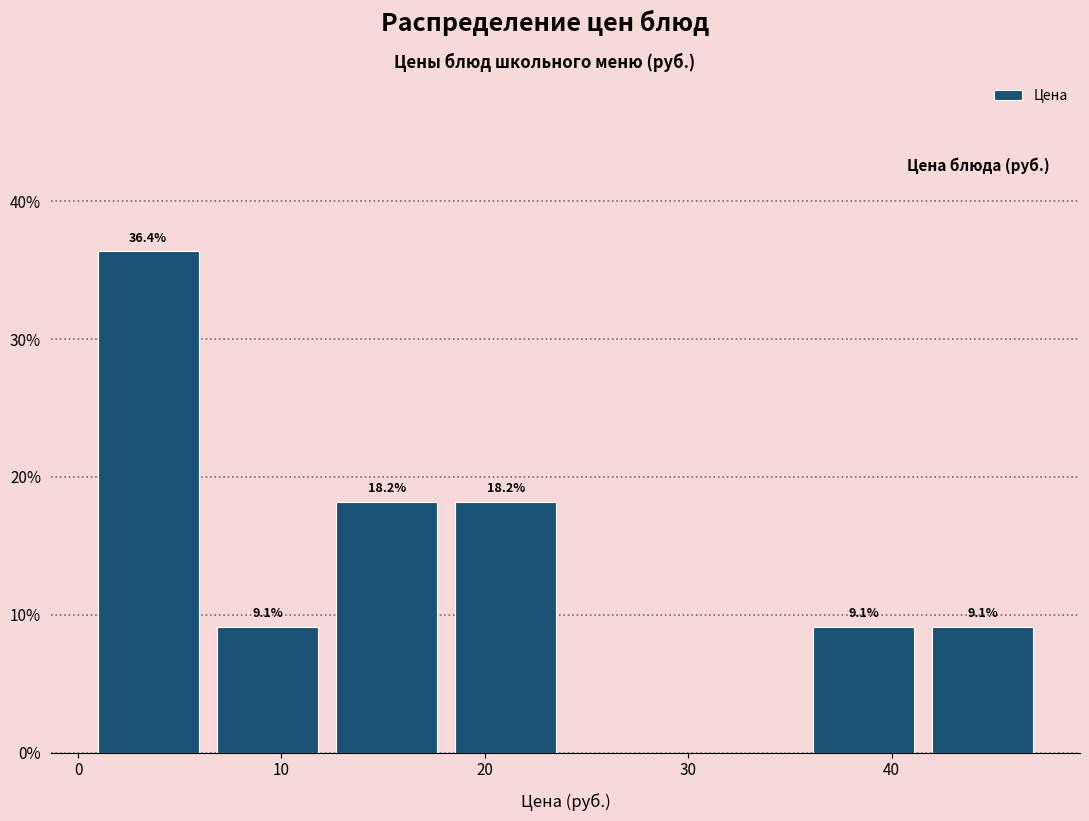

Over which range of the x-axis is the bar tallest?

1 to 6